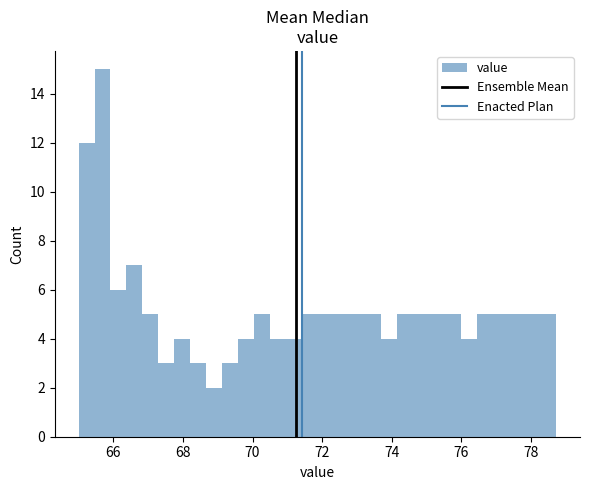

Read against the x-axis, roughly where is the centre of the tallest bar?

65.6